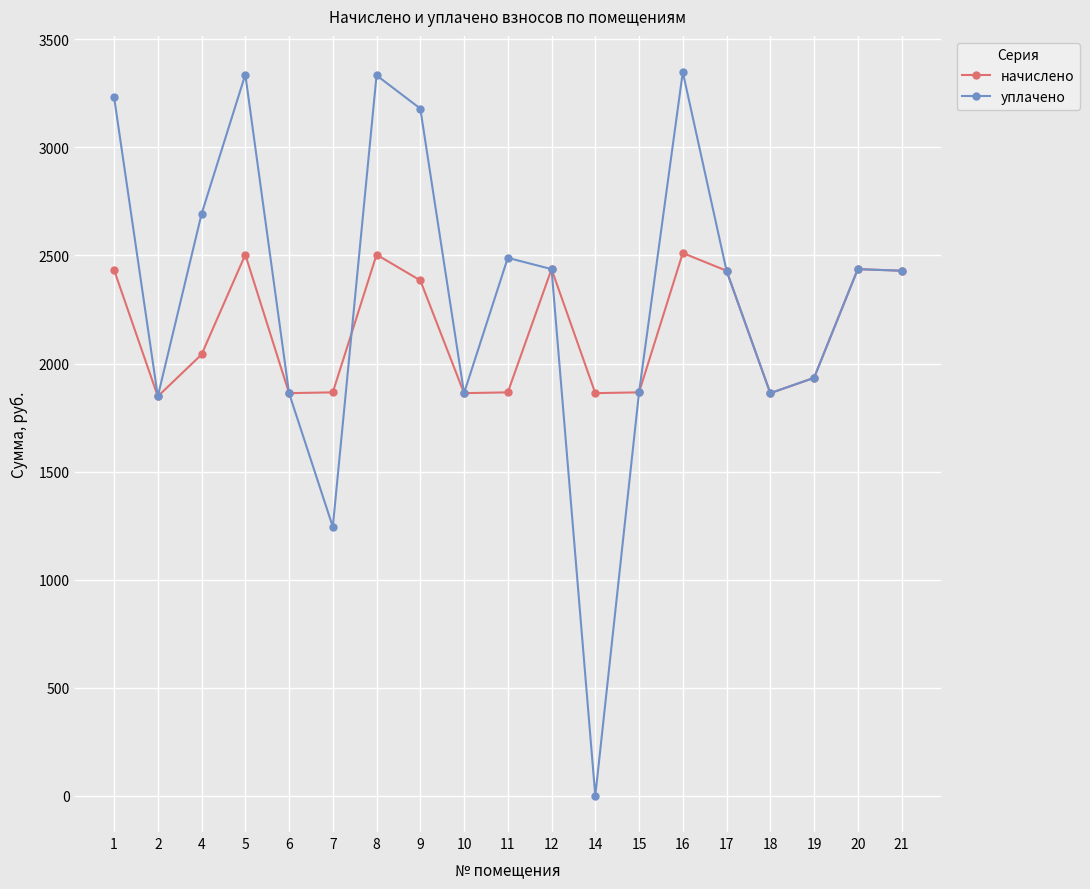

At which category does уплачено reach its first local peak?

5